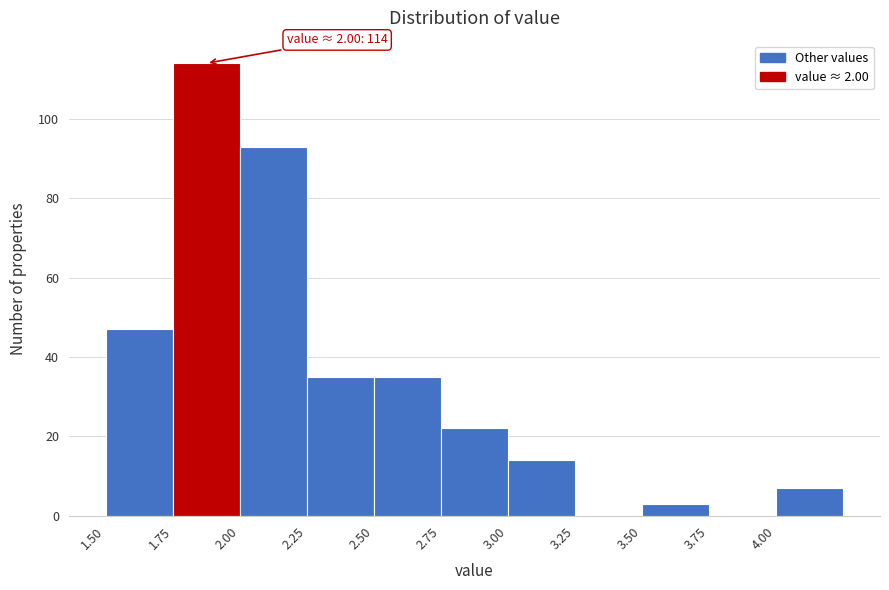

Over which range of the x-axis is the bar tallest?

1.75 to 2.00